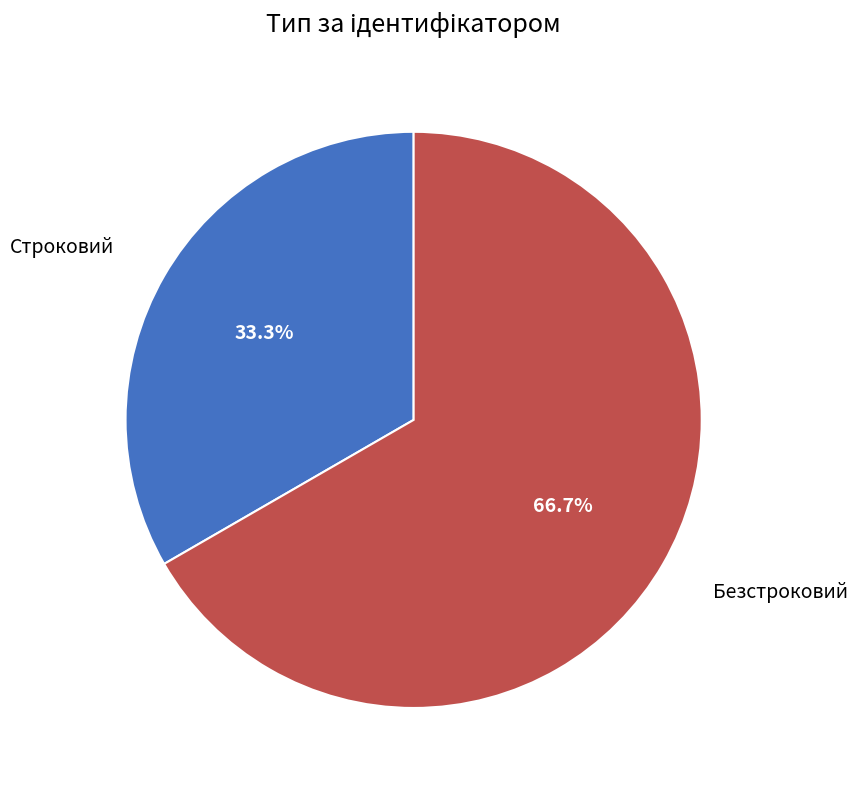

Does any single category account for the majority?

Yes